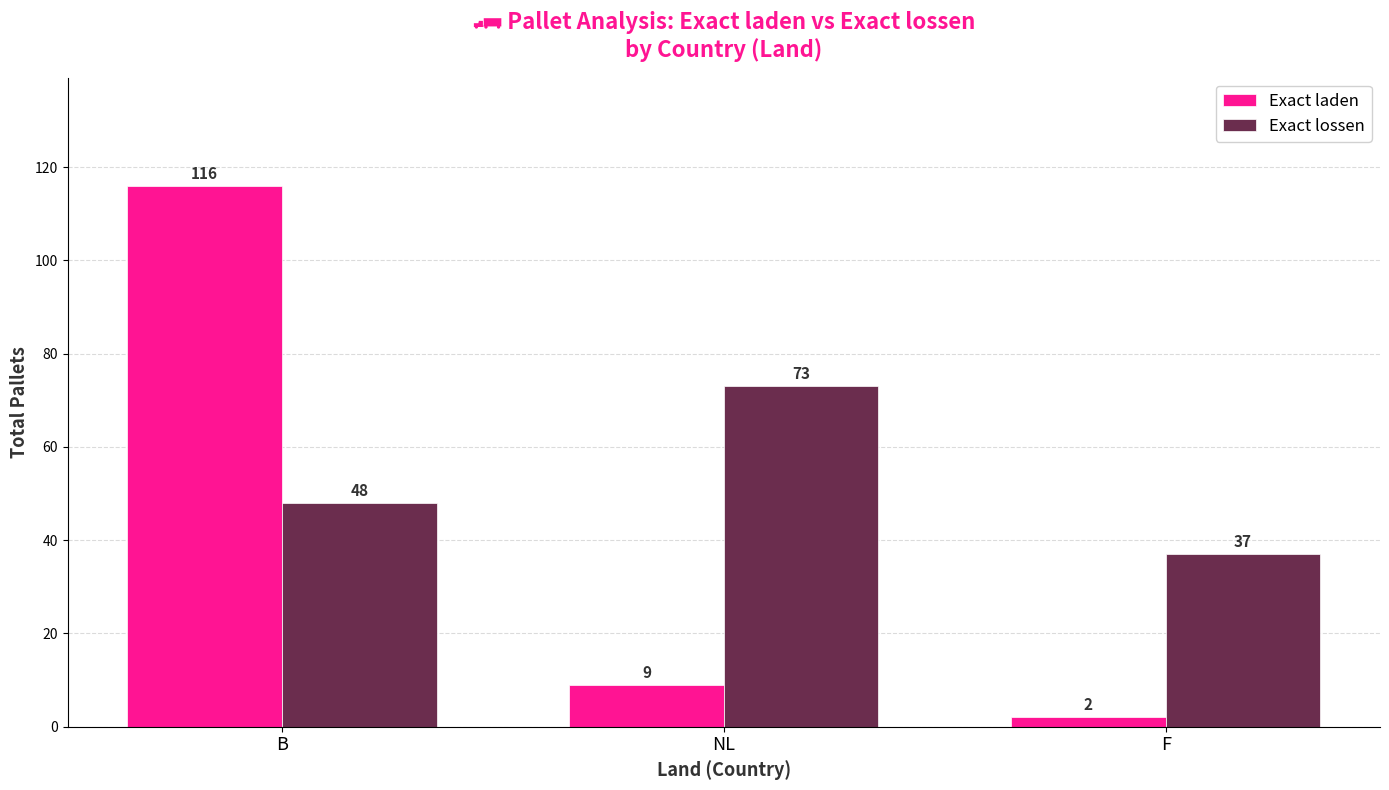

How many groups of bars are there?

3